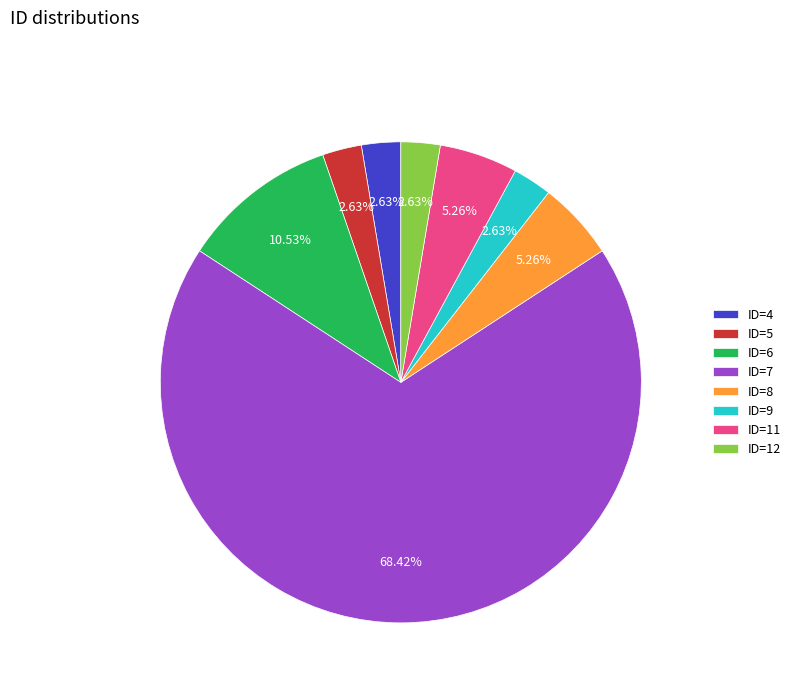

Approximately how many times larger is the value at ID=8 compared to ID=4?

2.0